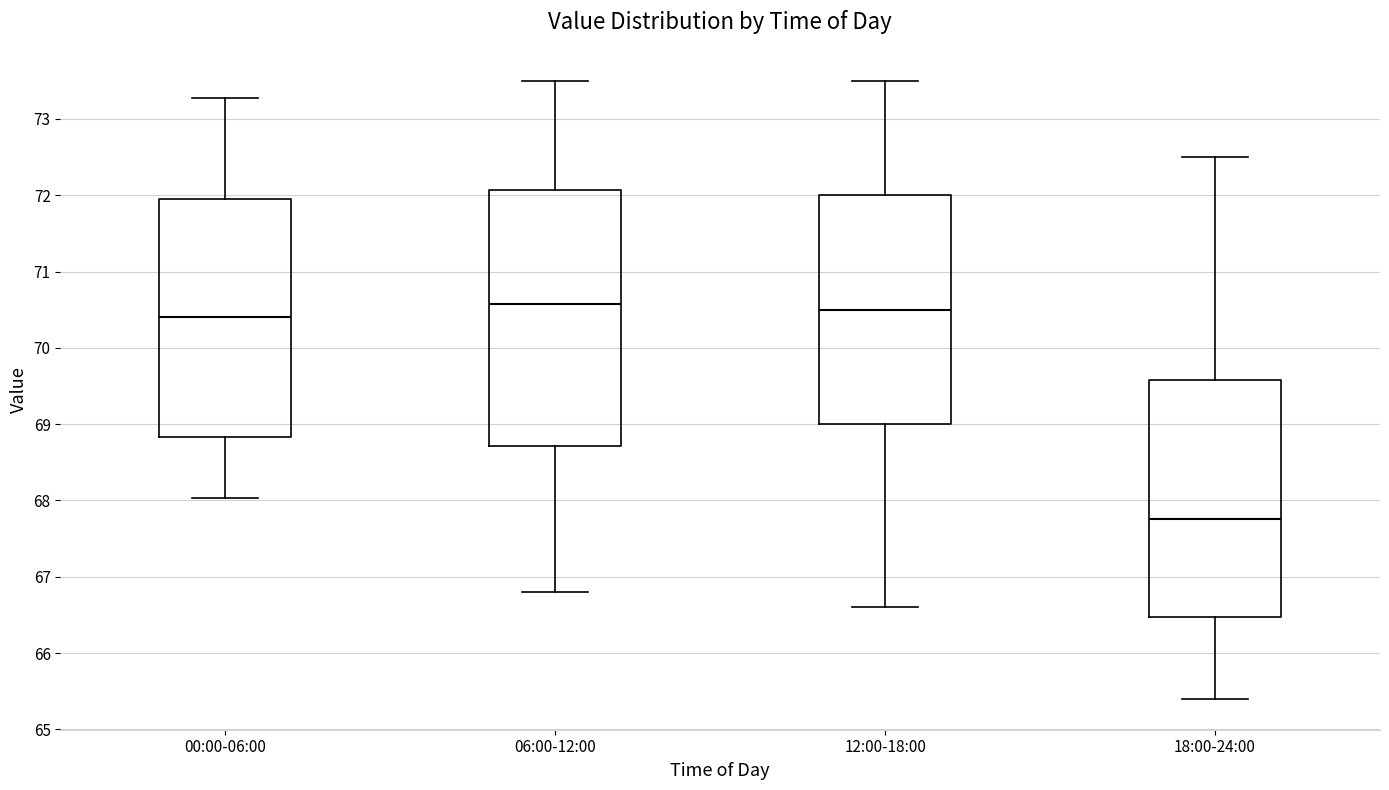

Reading left to right, transcribe this box plot: for each box, give where its median line is, the range the box spans, and where its two whiskers end, as read against the y-axis. The values are not printed on the chart, so give them approximately, as read against the axis.

00:00-06:00: median 70.4, box 68.8 to 72.0, whiskers 68.0 to 73.3
06:00-12:00: median 70.6, box 68.7 to 72.1, whiskers 66.8 to 73.5
12:00-18:00: median 70.5, box 69.0 to 72.0, whiskers 66.6 to 73.5
18:00-24:00: median 67.8, box 66.5 to 69.6, whiskers 65.4 to 72.5